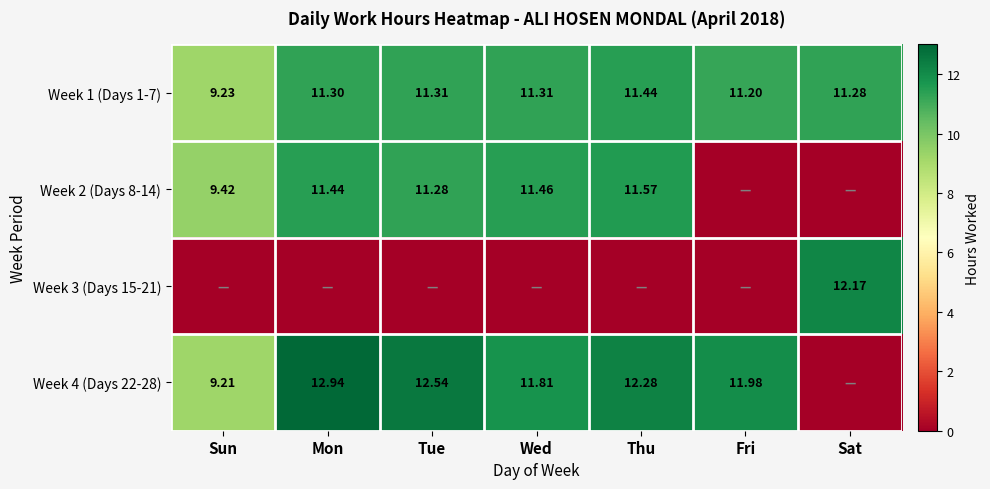

Which label corresponds to the smallest value in the chart?

Fri